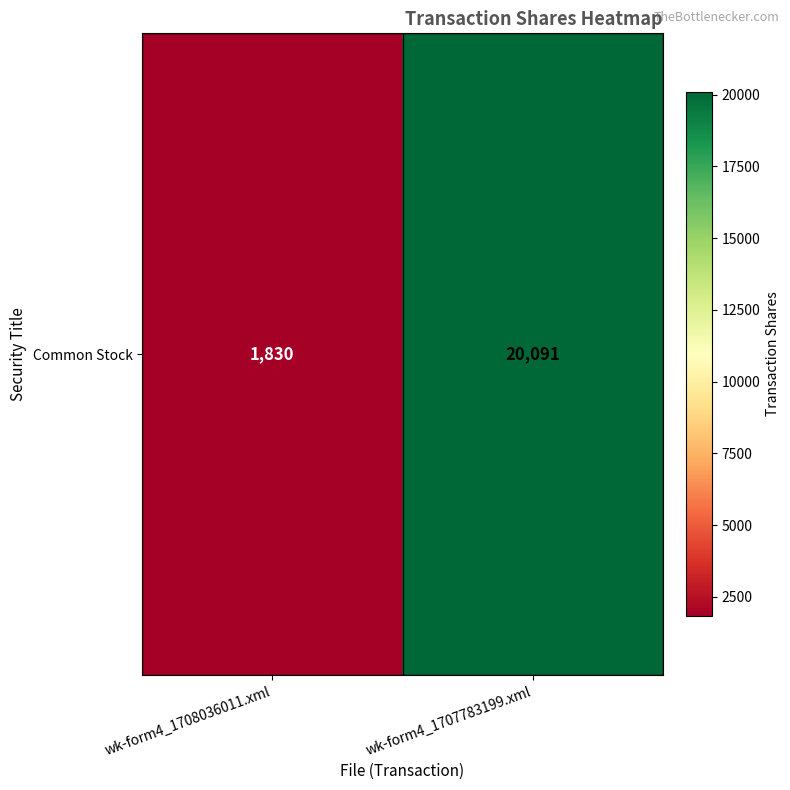

What is the minimum value shown in the chart?

1830